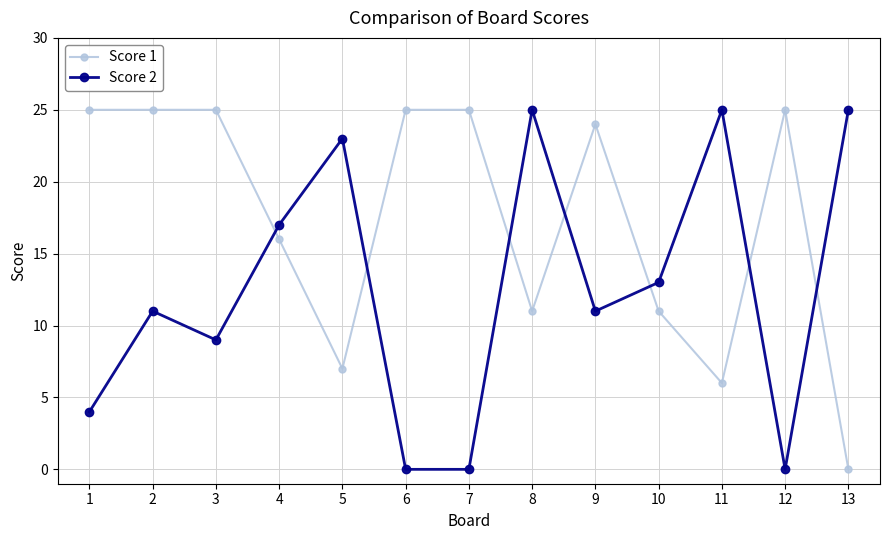

What is the spread (max minus min) of values at 12?

25